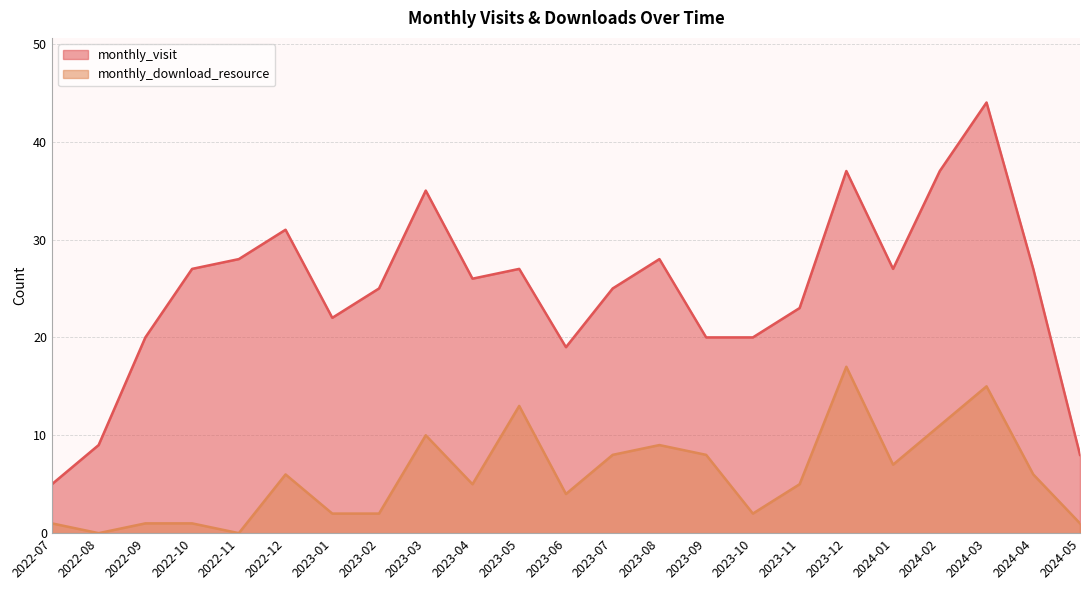

Where is monthly_visit nearest to the value 24?

2023-02